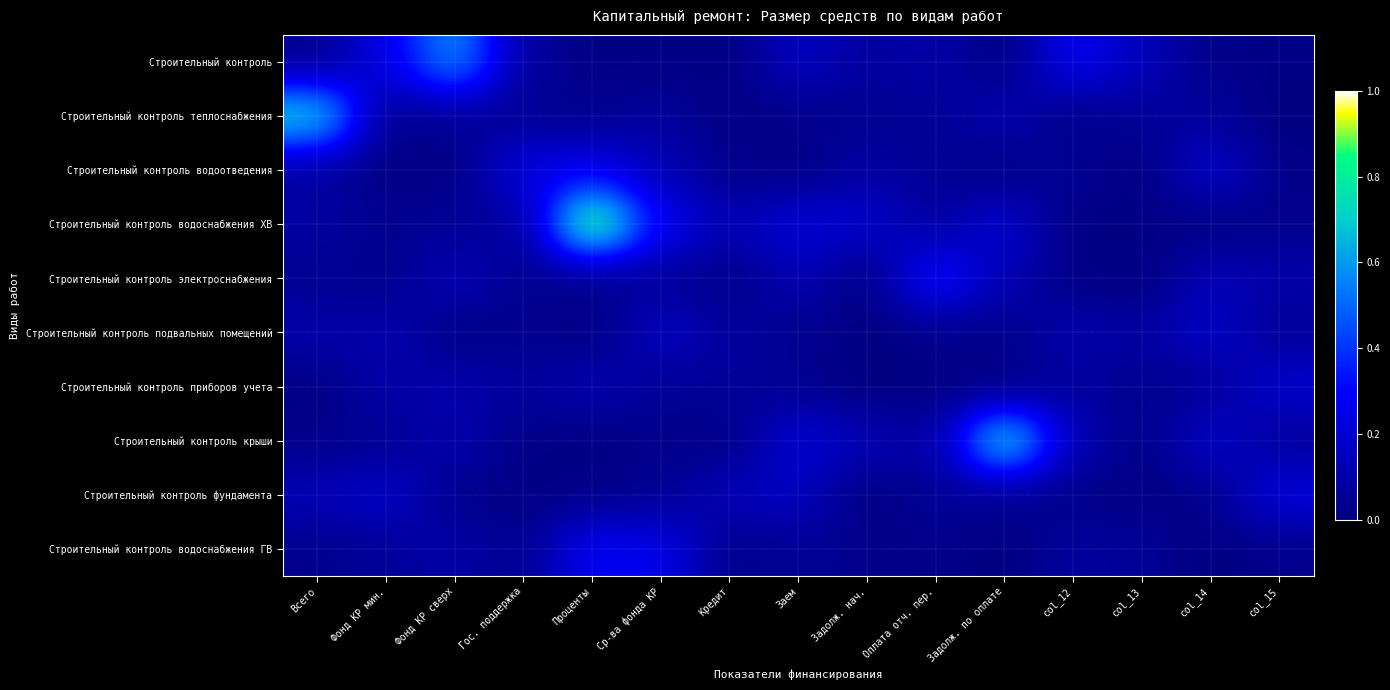

Reading right to left, what are all the values shown in this chart?

Строительный контроль: col_15=0.0	col_14=0.0	col_13=0.1	col_12=0.3	Задолж. по оплате=0.0	Оплата отч. пер.=0.1	Задолж. нач.=0.1	Заем=0.2	Кредит=0.0	Ср-ва фонда КР=0.0	Проценты=0.0	Гос. поддержка=0.1	Фонд КР сверх=0.6	Фонд КР мин.=0.2	Всего=0.0
Строительный контроль теплоснабжения: col_15=0.0	col_14=0.1	col_13=0.1	col_12=0.0	Задолж. по оплате=0.1	Оплата отч. пер.=0.0	Задолж. нач.=0.0	Заем=0.0	Кредит=0.0	Ср-ва фонда КР=0.1	Проценты=0.0	Гос. поддержка=0.0	Фонд КР сверх=0.1	Фонд КР мин.=0.0	Всего=0.8
Строительный контроль водоотведения: col_15=0.0	col_14=0.2	col_13=0.0	col_12=0.1	Задолж. по оплате=0.0	Оплата отч. пер.=0.0	Задолж. нач.=0.1	Заем=0.0	Кредит=0.0	Ср-ва фонда КР=0.1	Проценты=0.3	Гос. поддержка=0.2	Фонд КР сверх=0.0	Фонд КР мин.=0.0	Всего=0.1
Строительный контроль водоснабжения ХВ: col_15=0.0	col_14=0.0	col_13=0.0	col_12=0.0	Задолж. по оплате=0.2	Оплата отч. пер.=0.1	Задолж. нач.=0.2	Заем=0.2	Кредит=0.1	Ср-ва фонда КР=0.3	Проценты=0.9	Гос. поддержка=0.1	Фонд КР сверх=0.1	Фонд КР мин.=0.0	Всего=0.1
Строительный контроль электроснабжения: col_15=0.1	col_14=0.1	col_13=0.0	col_12=0.0	Задолж. по оплате=0.1	Оплата отч. пер.=0.3	Задолж. нач.=0.0	Заем=0.1	Кредит=0.0	Ср-ва фонда КР=0.1	Проценты=0.0	Гос. поддержка=0.0	Фонд КР сверх=0.1	Фонд КР мин.=0.0	Всего=0.0
Строительный контроль подвальных помещений: col_15=0.1	col_14=0.2	col_13=0.1	col_12=0.1	Задолж. по оплате=0.0	Оплата отч. пер.=0.0	Задолж. нач.=0.0	Заем=0.0	Кредит=0.1	Ср-ва фонда КР=0.2	Проценты=0.0	Гос. поддержка=0.0	Фонд КР сверх=0.0	Фонд КР мин.=0.1	Всего=0.1
Строительный контроль приборов учета: col_15=0.2	col_14=0.1	col_13=0.0	col_12=0.1	Задолж. по оплате=0.0	Оплата отч. пер.=0.0	Задолж. нач.=0.0	Заем=0.0	Кредит=0.1	Ср-ва фонда КР=0.1	Проценты=0.1	Гос. поддержка=0.1	Фонд КР сверх=0.1	Фонд КР мин.=0.1	Всего=0.0
Строительный контроль крыши: col_15=0.1	col_14=0.2	col_13=0.0	col_12=0.1	Задолж. по оплате=0.8	Оплата отч. пер.=0.1	Задолж. нач.=0.1	Заем=0.2	Кредит=0.0	Ср-ва фонда КР=0.0	Проценты=0.0	Гос. поддержка=0.0	Фонд КР сверх=0.1	Фонд КР мин.=0.0	Всего=0.0
Строительный контроль фундамента: col_15=0.2	col_14=0.0	col_13=0.0	col_12=0.0	Задолж. по оплате=0.0	Оплата отч. пер.=0.1	Задолж. нач.=0.0	Заем=0.2	Кредит=0.1	Ср-ва фонда КР=0.0	Проценты=0.0	Гос. поддержка=0.0	Фонд КР сверх=0.0	Фонд КР мин.=0.2	Всего=0.1
Строительный контроль водоснабжения ГВ: col_15=0.0	col_14=0.0	col_13=0.1	col_12=0.1	Задолж. по оплате=0.0	Оплата отч. пер.=0.0	Задолж. нач.=0.0	Заем=0.1	Кредит=0.0	Ср-ва фонда КР=0.3	Проценты=0.3	Гос. поддержка=0.0	Фонд КР сверх=0.1	Фонд КР мин.=0.1	Всего=0.0